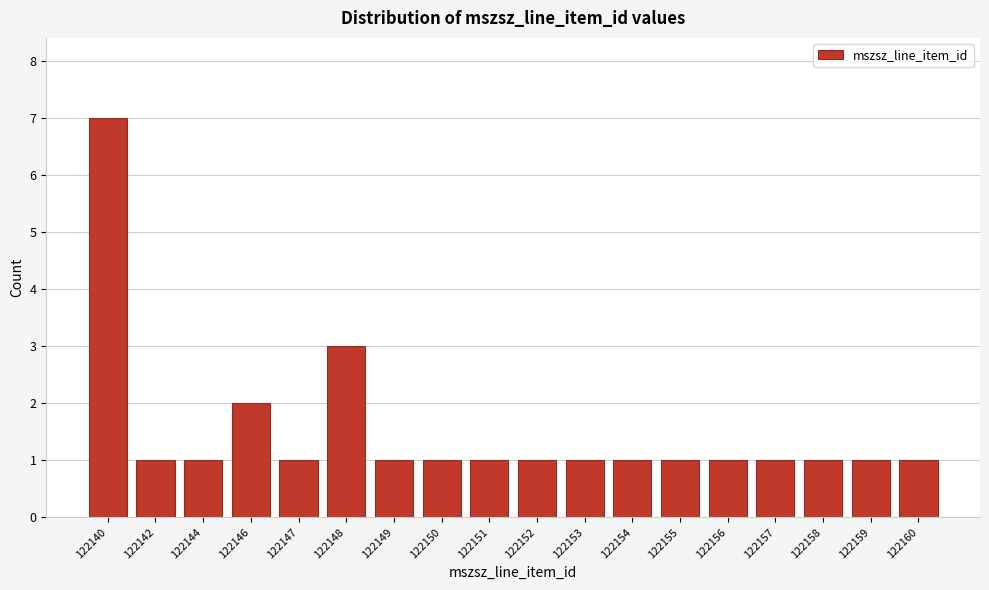

Reading right to left, extract all data points from this chart.

1	1	1	1	1	1	1	1	1	1	1	1	3	1	2	1	1	7